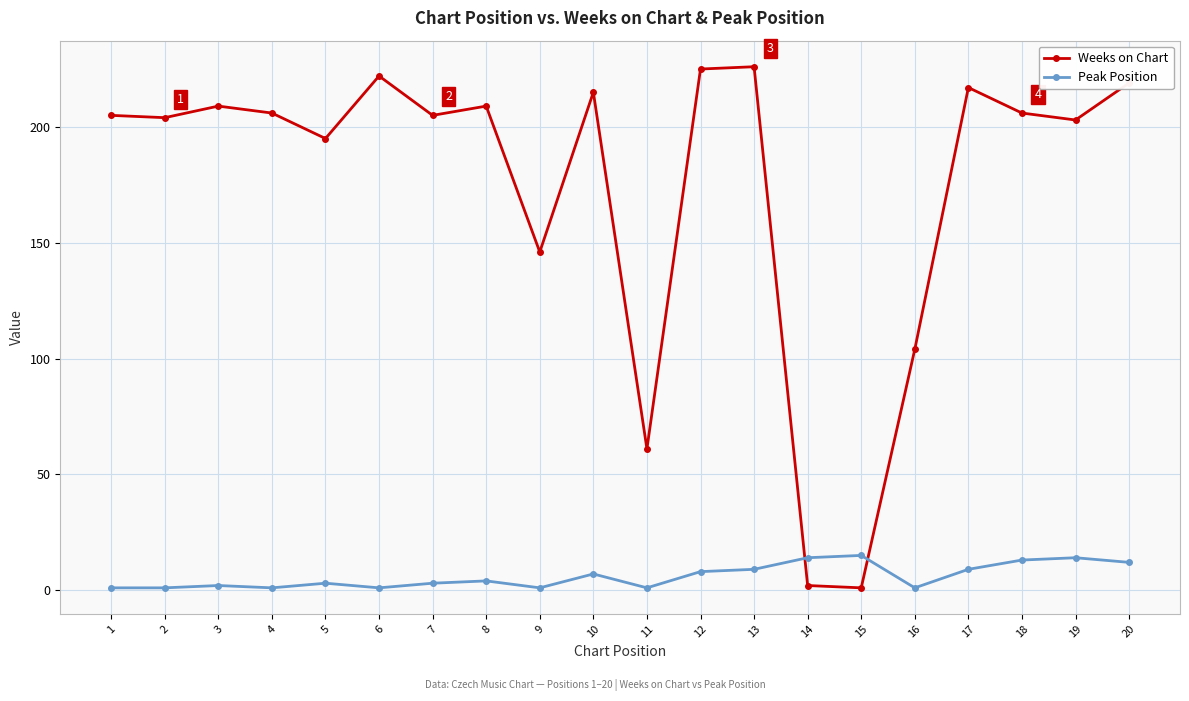

List the series in order of their peak value, lowest first.

Peak Position, Weeks on Chart